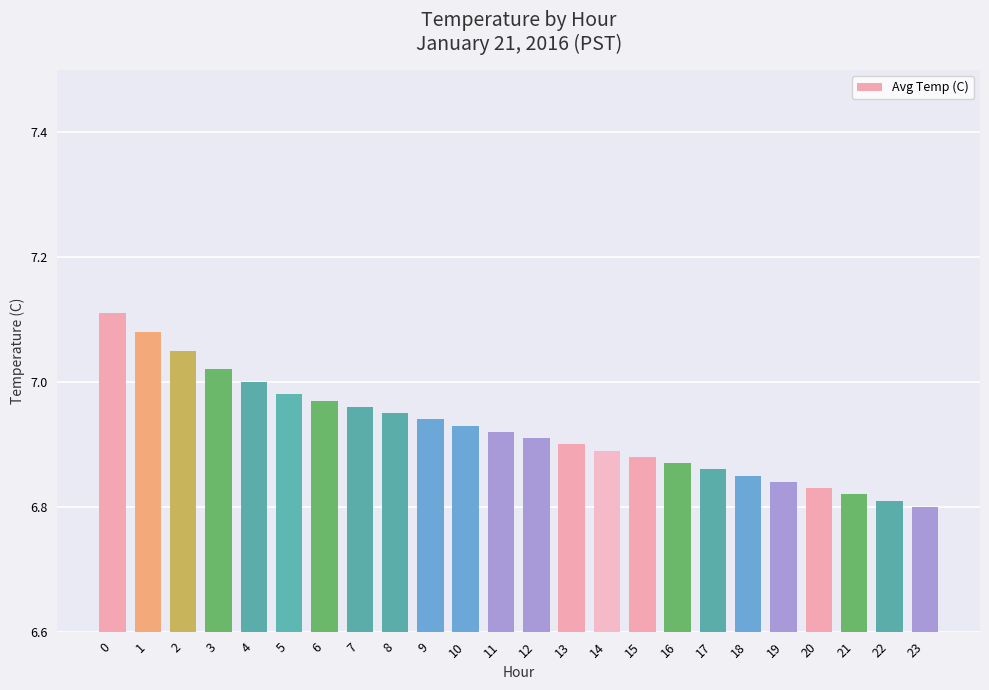

List the labels in order of value, largest first.

0, 1, 2, 3, 4, 5, 6, 7, 8, 9, 10, 11, 12, 13, 14, 15, 16, 17, 18, 19, 20, 21, 22, 23